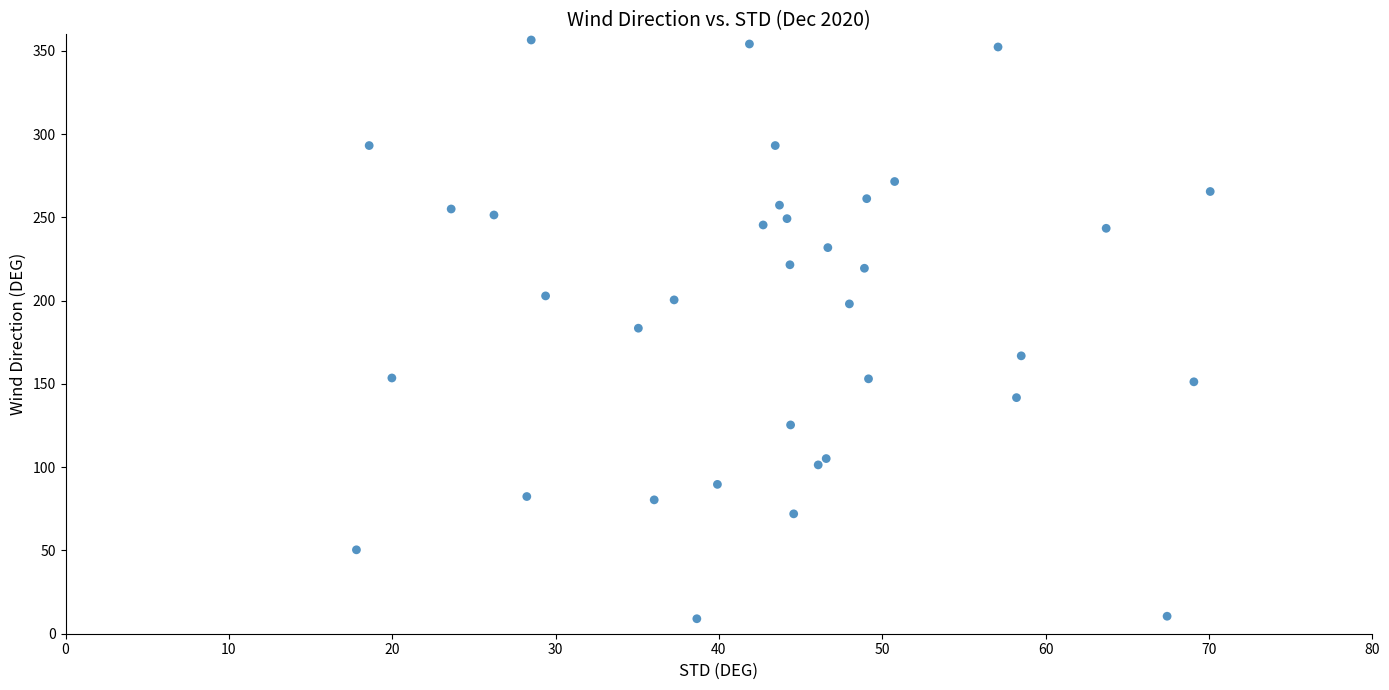

What is the range of X values (max minus min)?

52.3